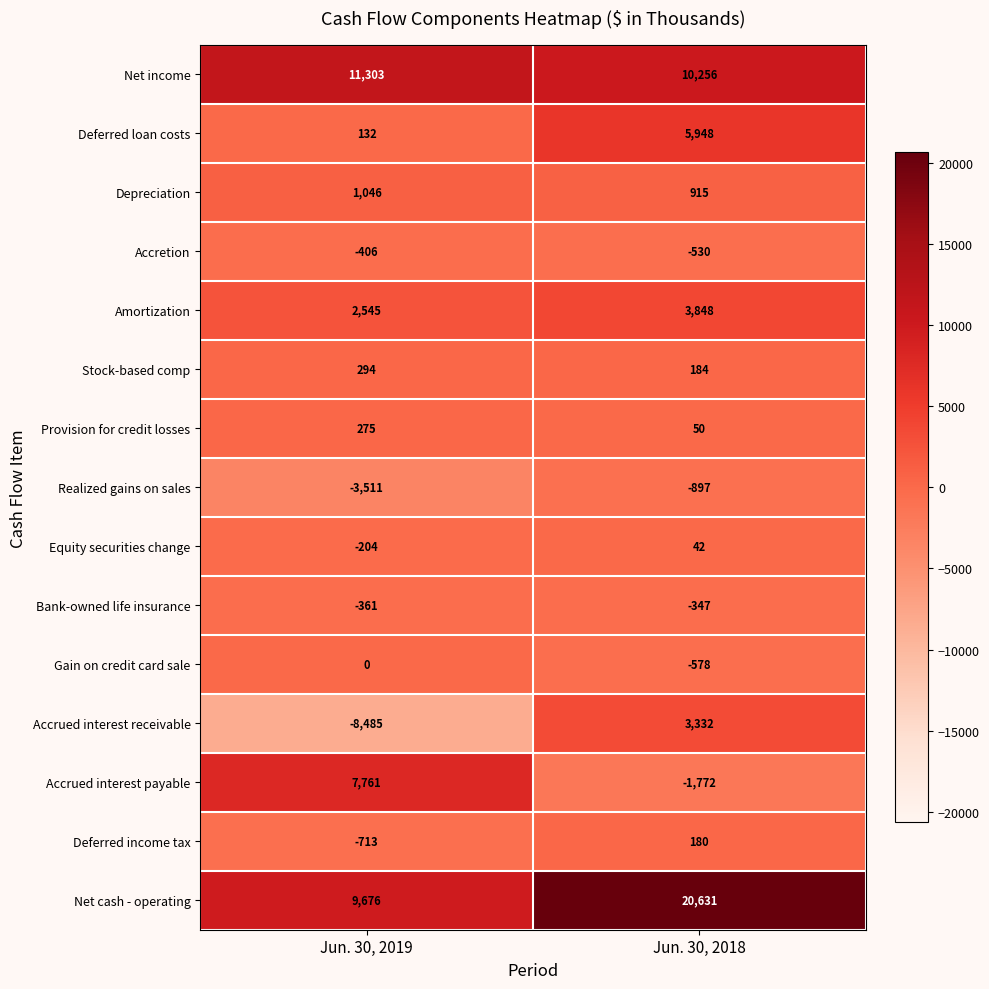

What is the spread (max minus min) of values at Jun. 30, 2018?

22403